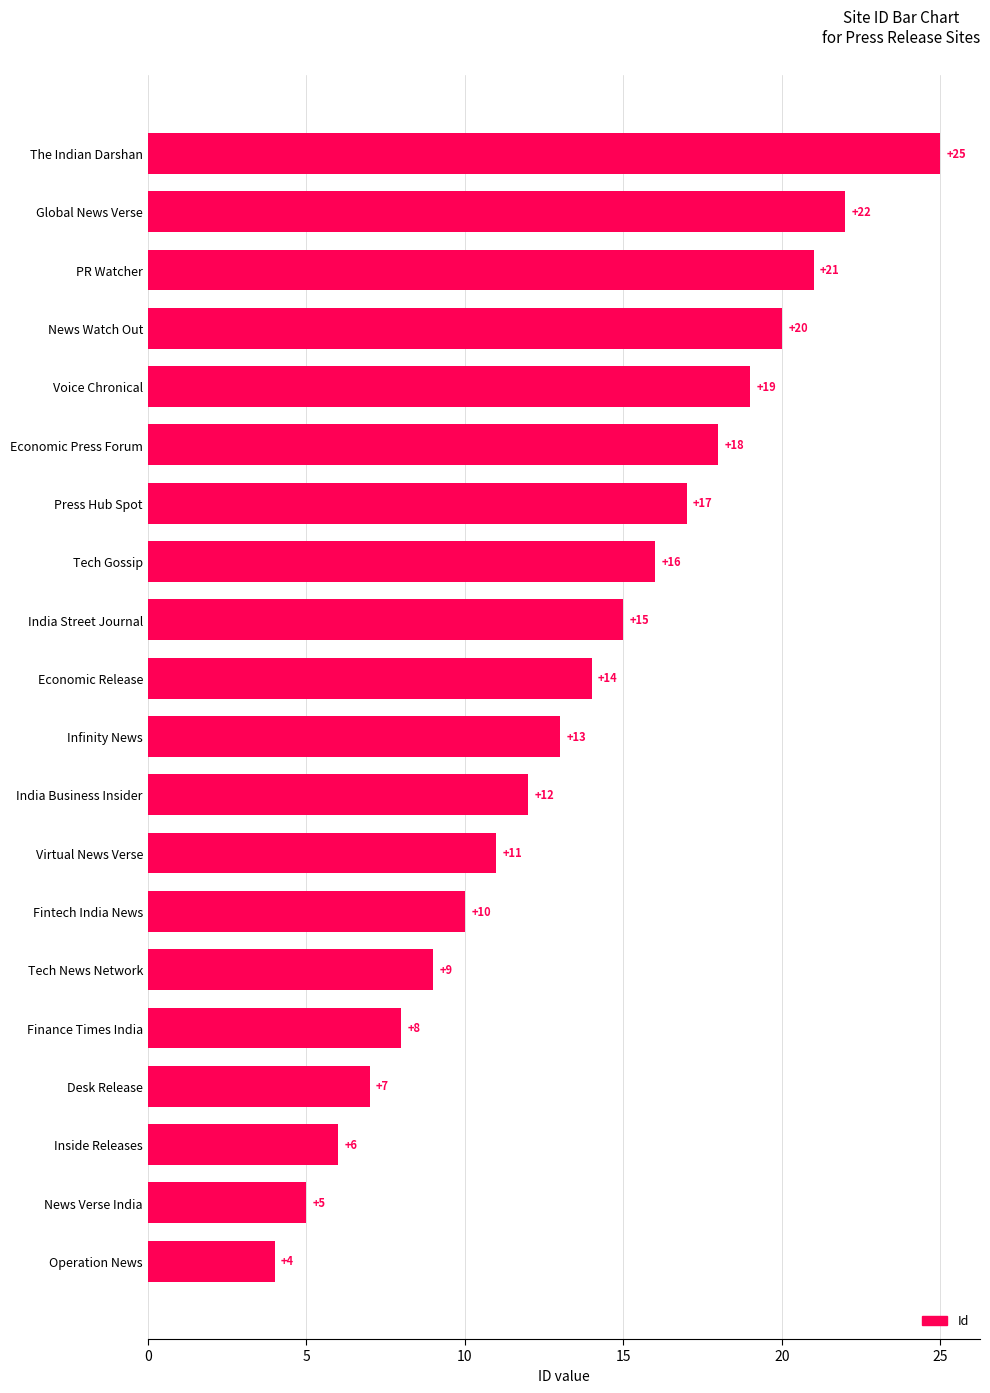

List the labels in order of value, largest first.

The Indian Darshan, Global News Verse, PR Watcher, News Watch Out, Voice Chronical, Economic Press Forum, Press Hub Spot, Tech Gossip, India Street Journal, Economic Release, Infinity News, India Business Insider, Virtual News Verse, Fintech India News, Tech News Network, Finance Times India, Desk Release, Inside Releases, News Verse India, Operation News